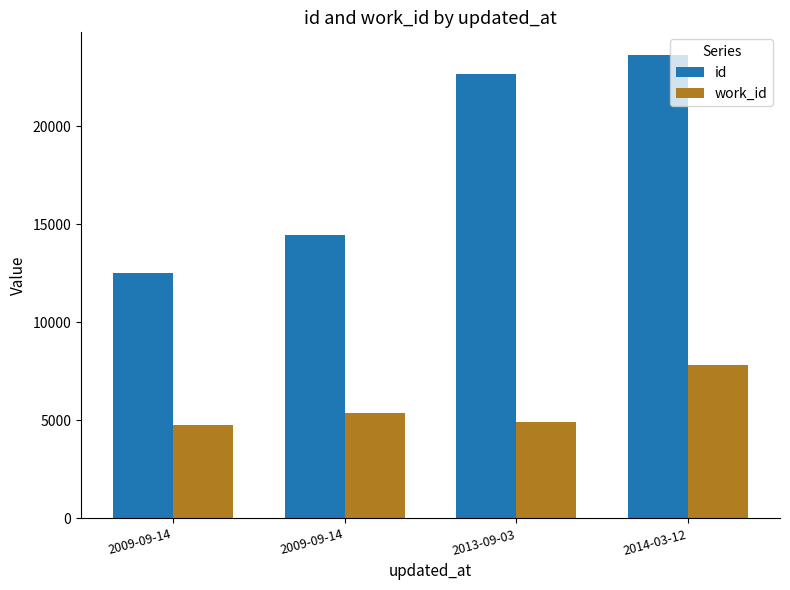

How many bars are there in each group?

2